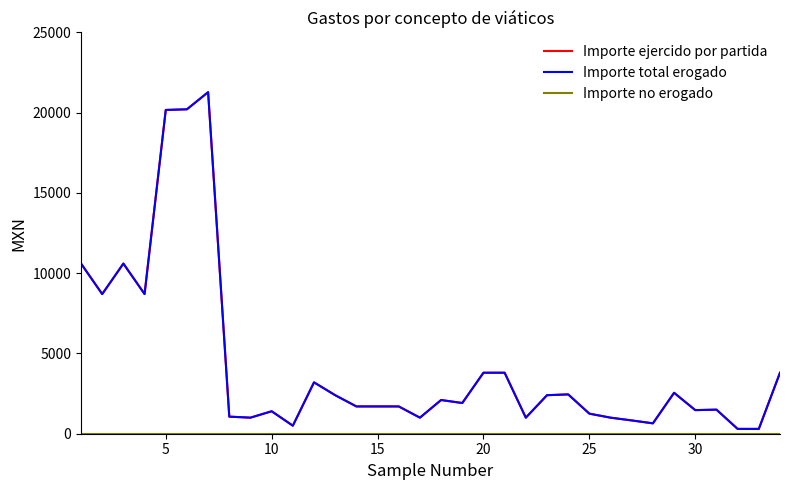

Which series has the largest total across all categories?

Importe ejercido por partida